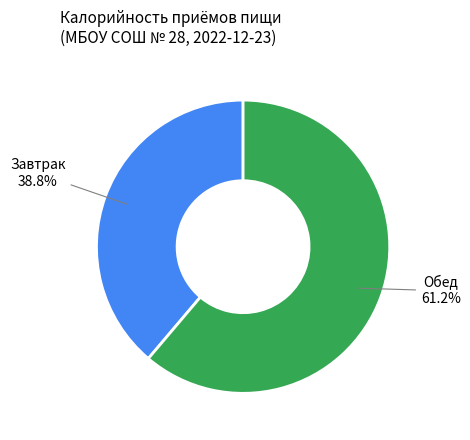

Is there a majority slice in this chart?

Yes